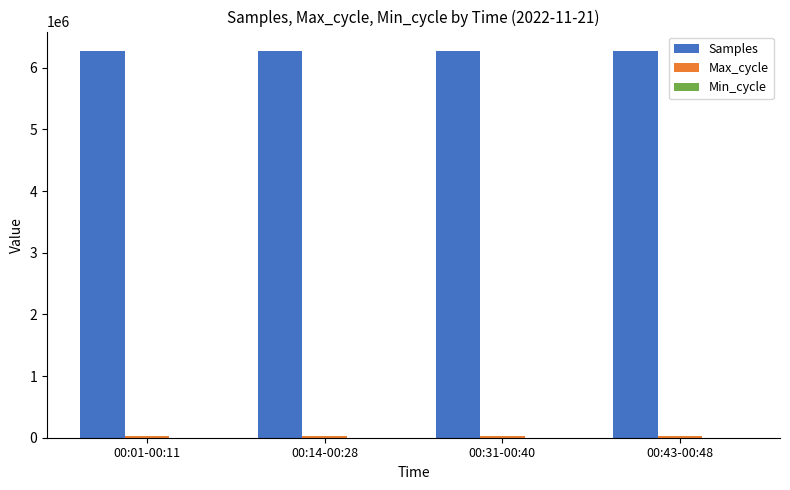

What is the greatest value displayed?

6272652.4